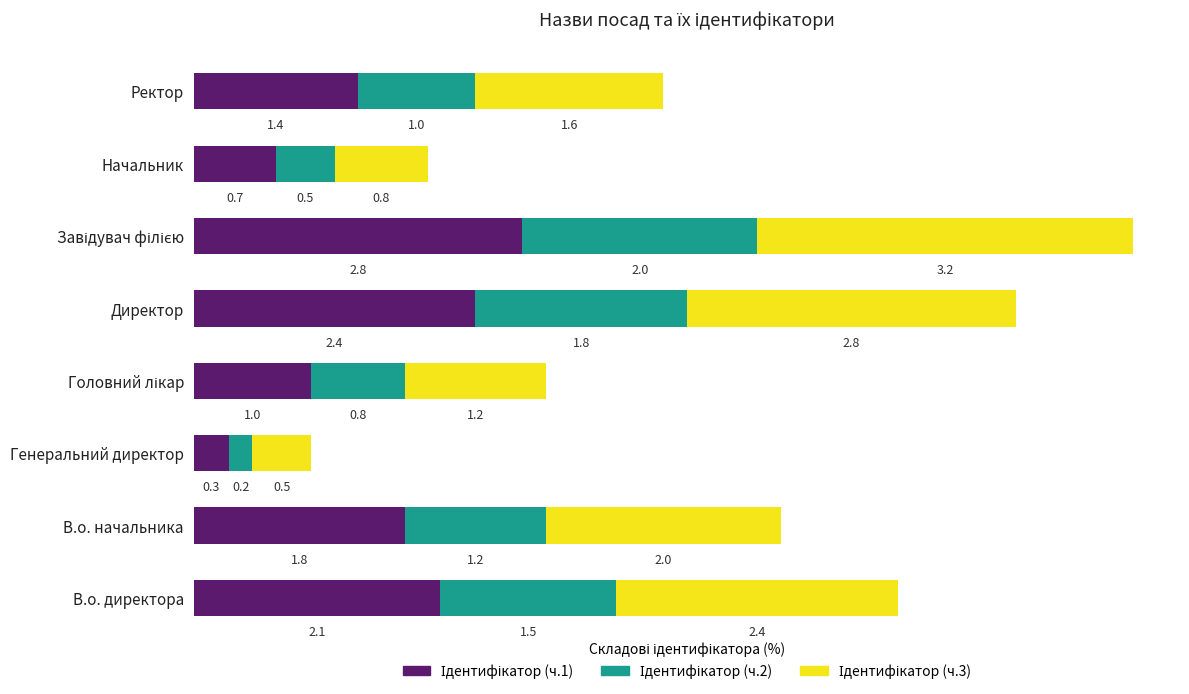

What is the total value across all series at В.о. директора?

6.0